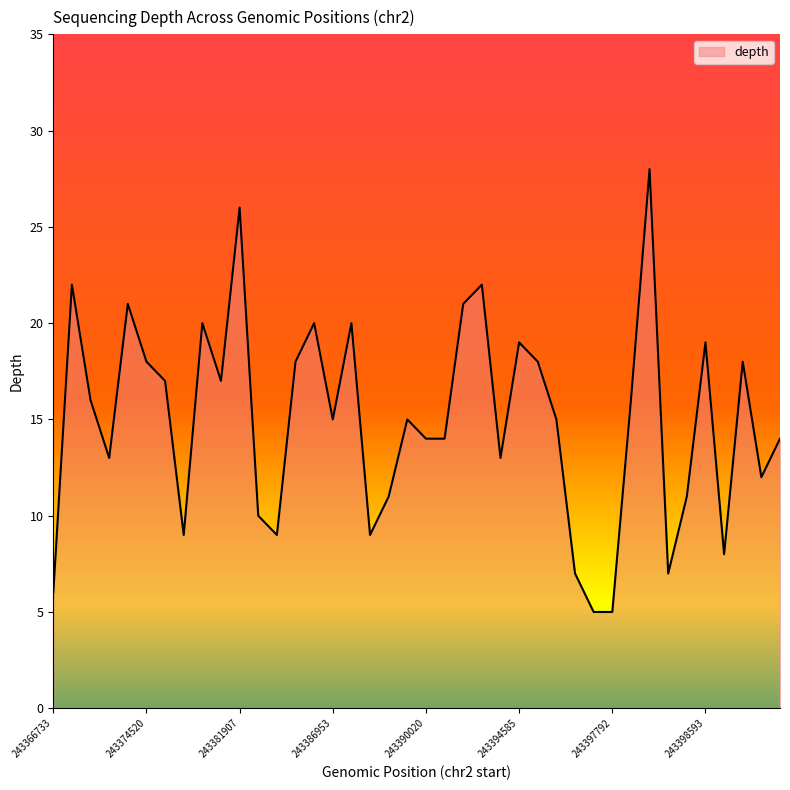

What is the minimum value shown in the chart?

5